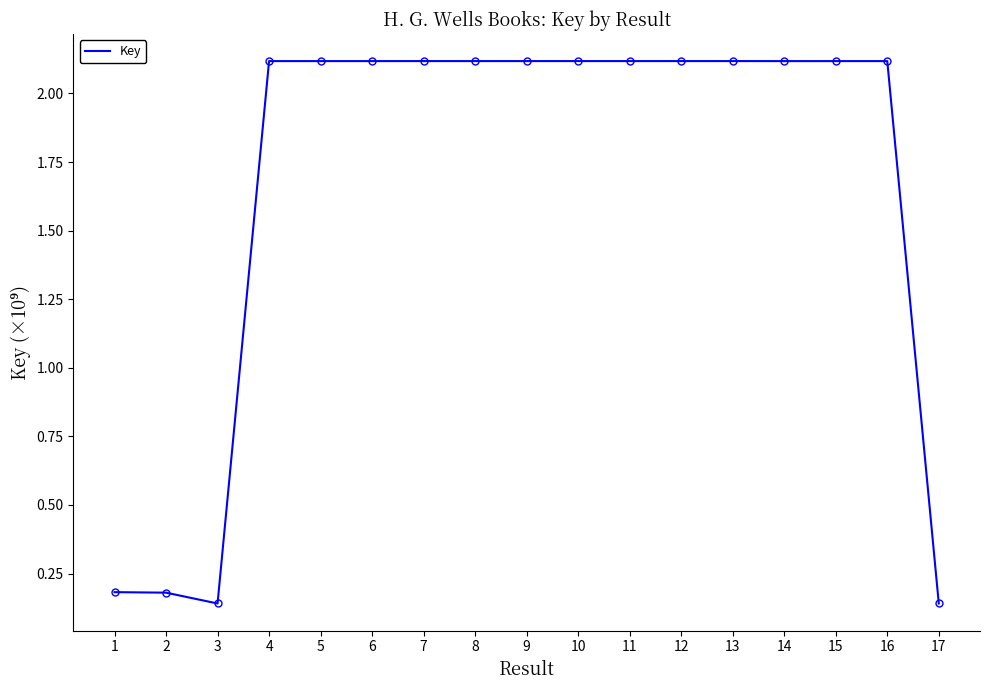

How many values exceed 2?

13